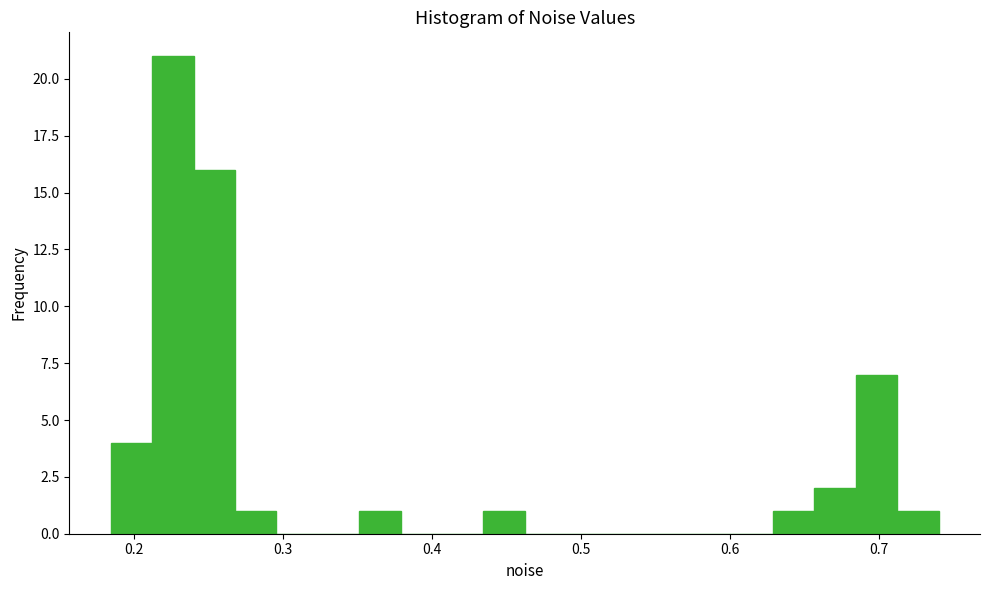

Around what value on the x-axis is the tallest bar? Give the approximate position of its centre, as read against the axis.

0.23